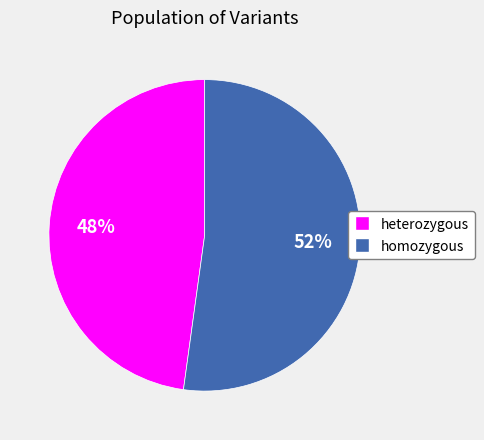

What is the ratio of the value at homozygous to the value at heterozygous?

1.1